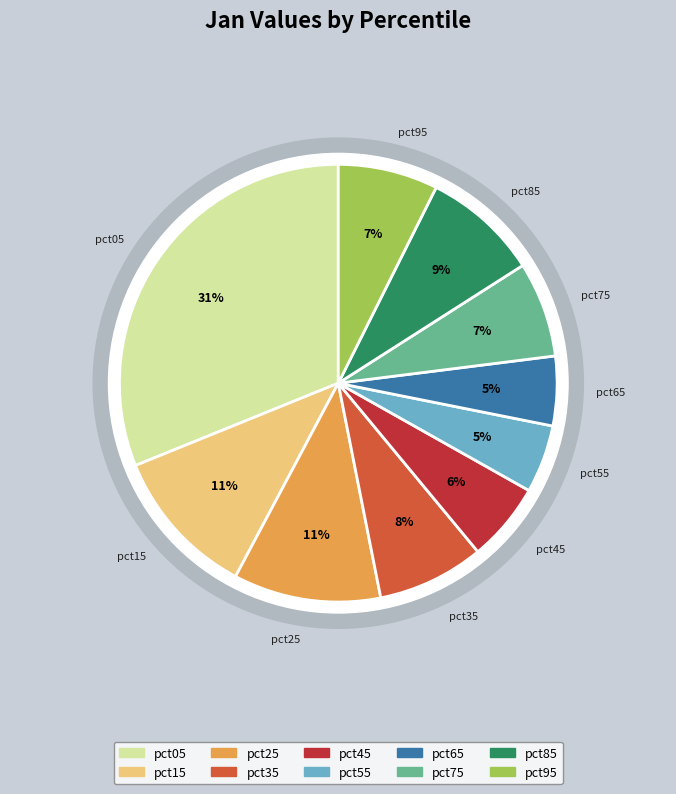

Do pct05 and pct35 together represent more than half of the pie?

No